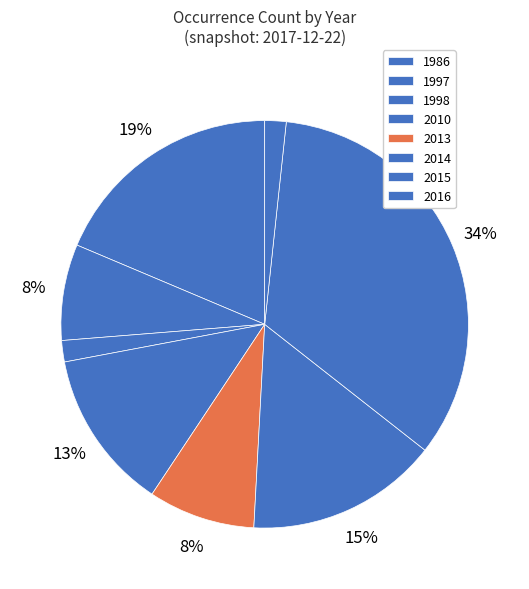

Between 2013 and 1998, which is larger?

2013